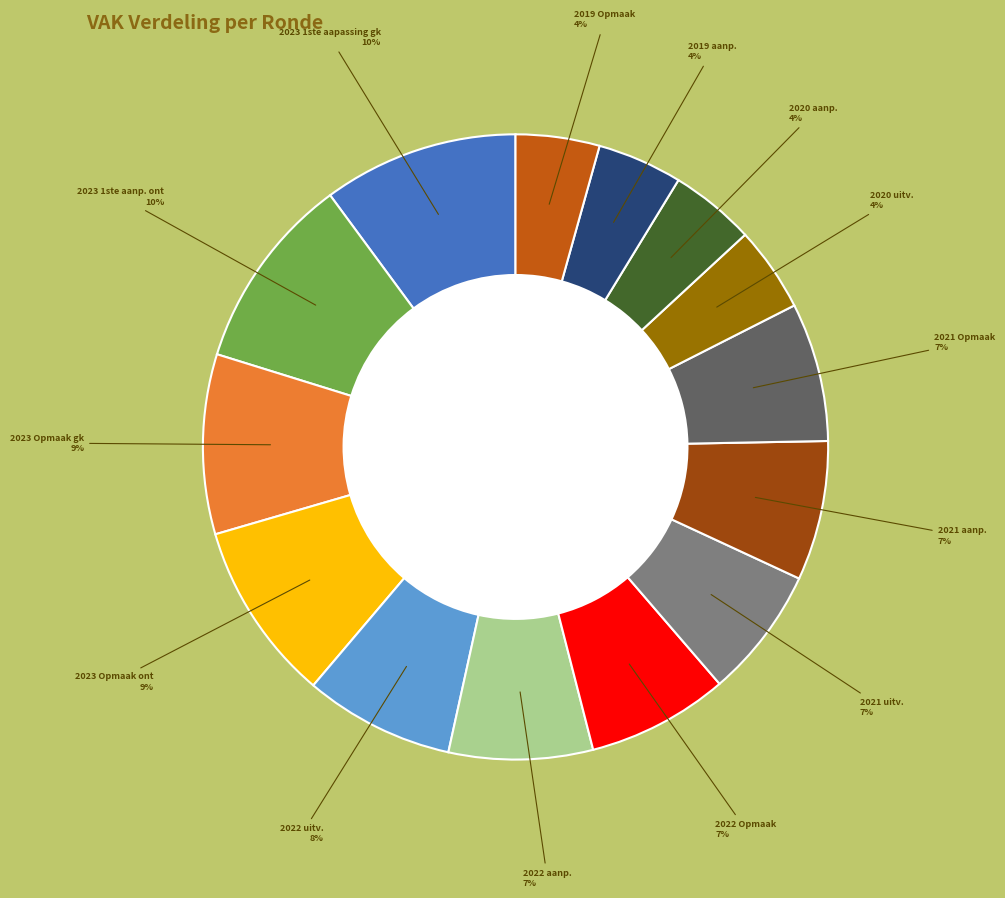

To the nearest percent, what is the average slice percentage?

7%